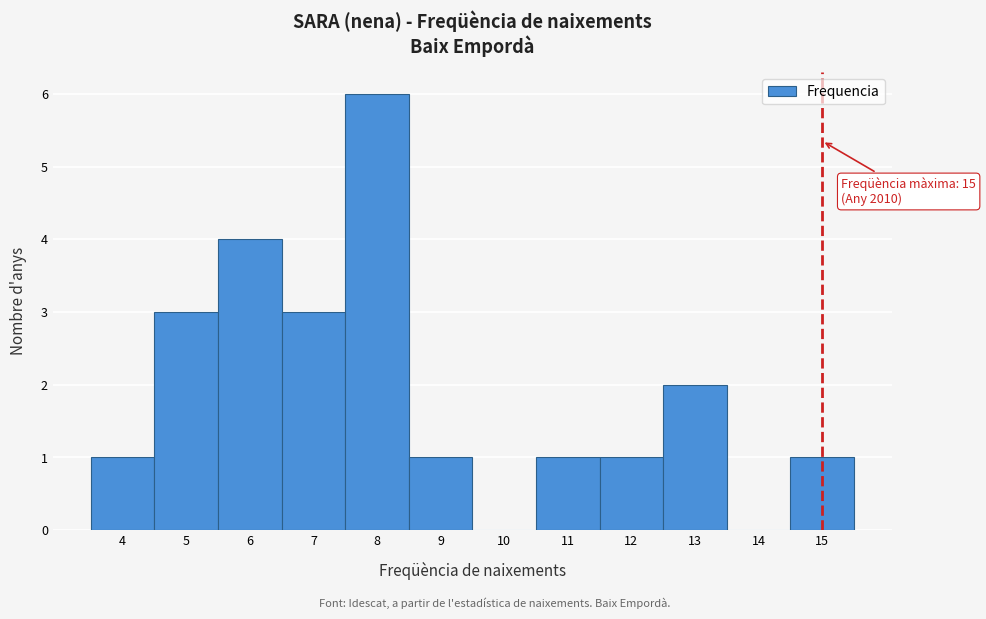

Which range on the x-axis has the tallest bar?

7.5 to 8.5